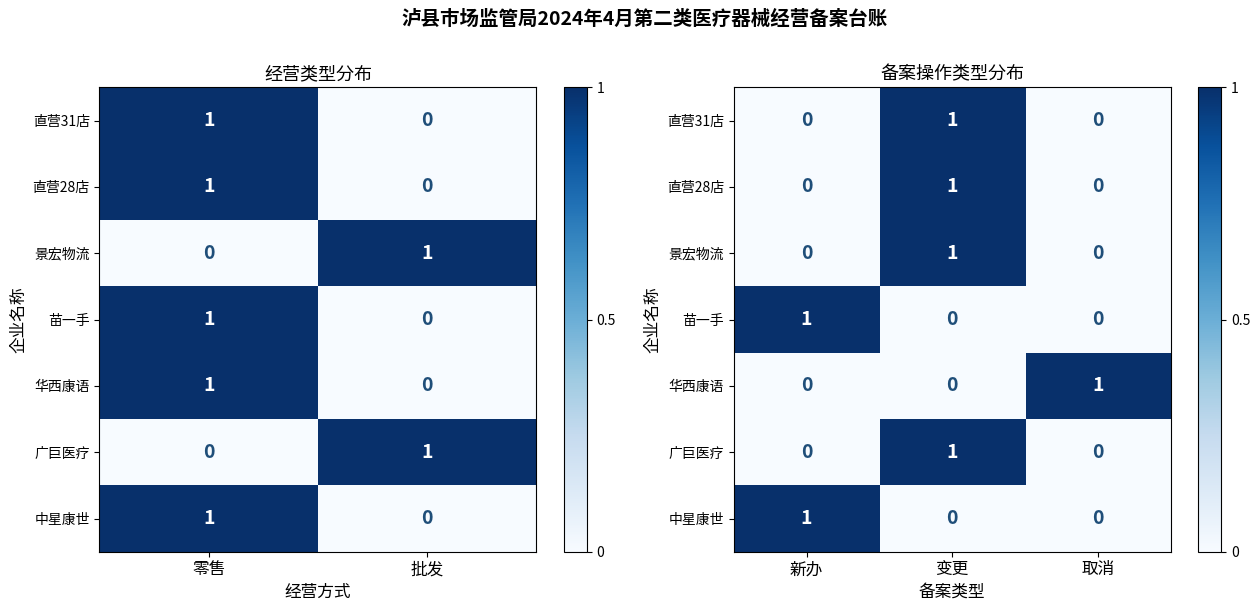

What is the difference between the maximum and minimum values in the 景宏物流 series?

1